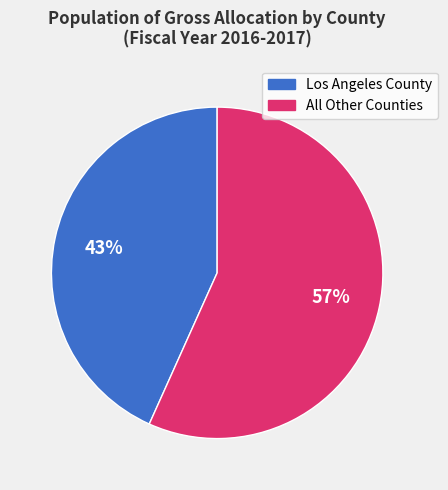

To the nearest percent, what is the average slice percentage?

50%